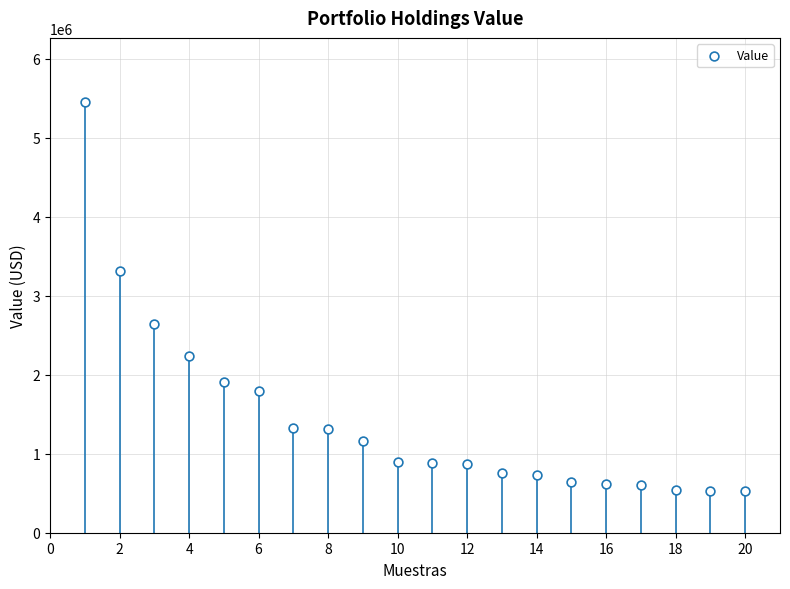

What is the range of Y values (max minus min)?

4919000